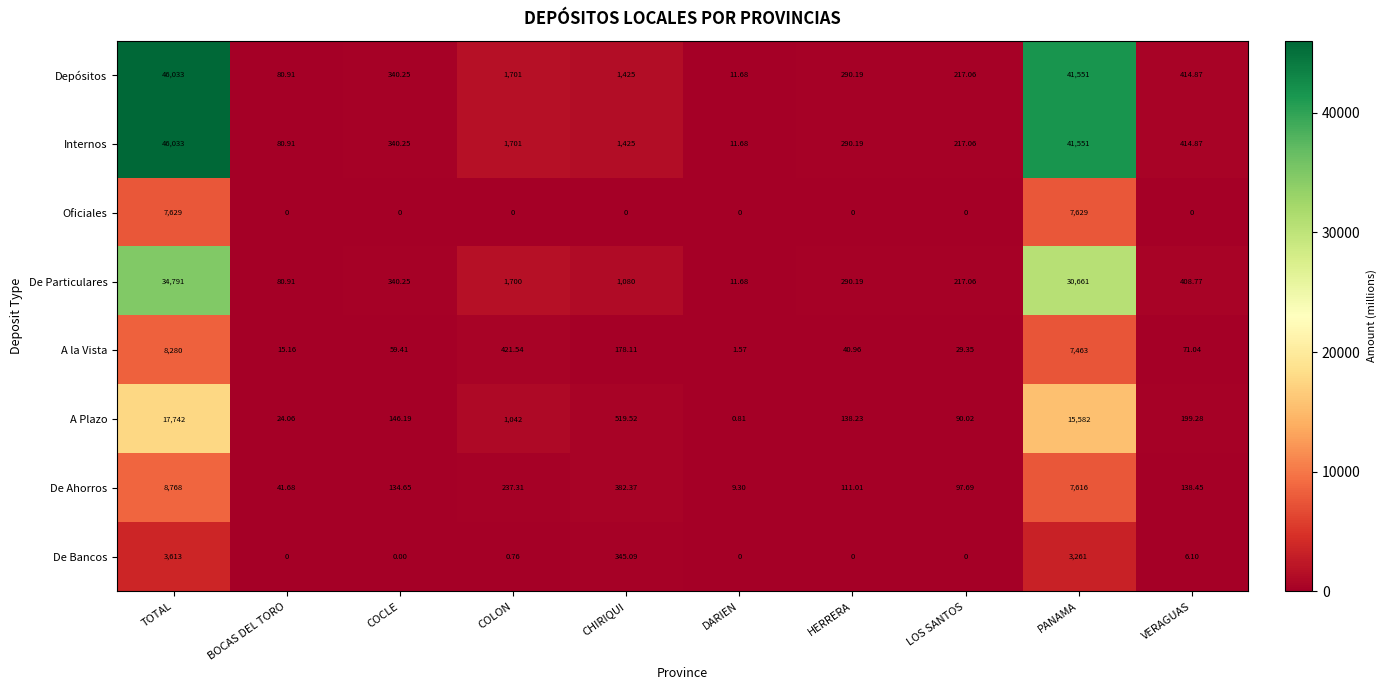

Where does the Internos series first go above 414?

TOTAL